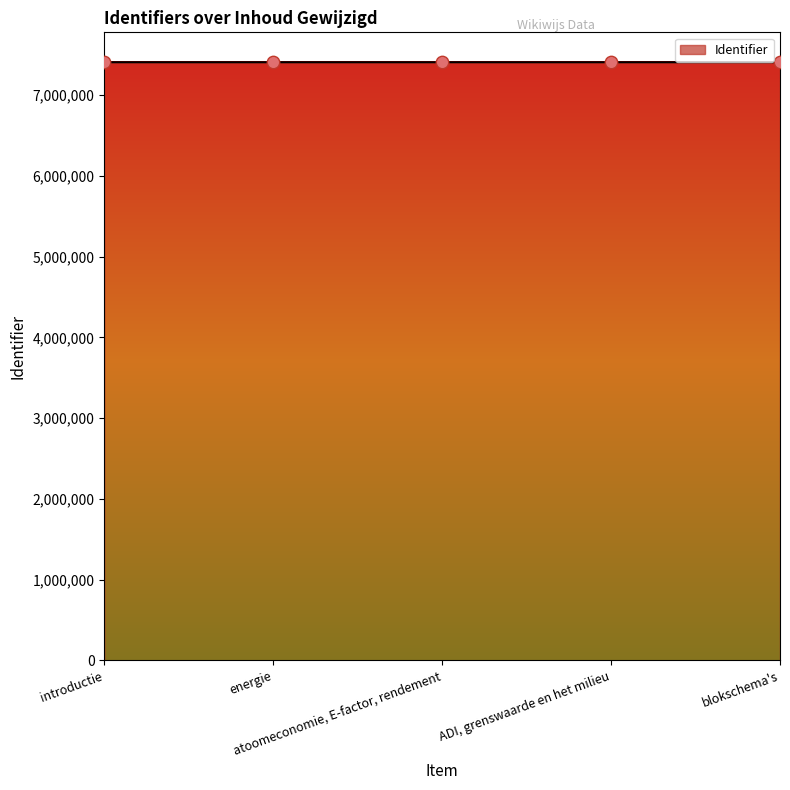

What is the change in value from energie to ADI, grenswaarde en het milieu?

+21